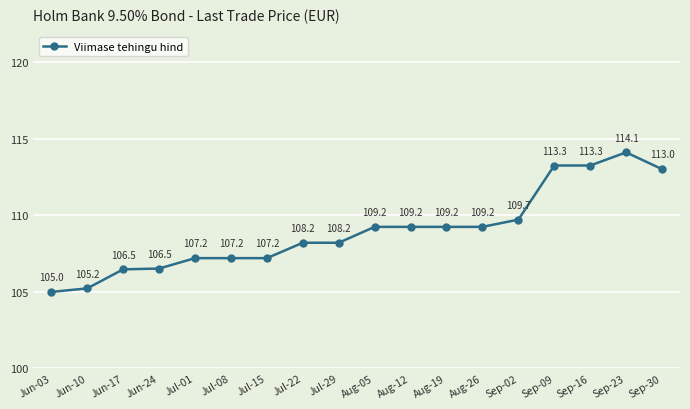

Which label corresponds to the largest value in the chart?

Sep-23